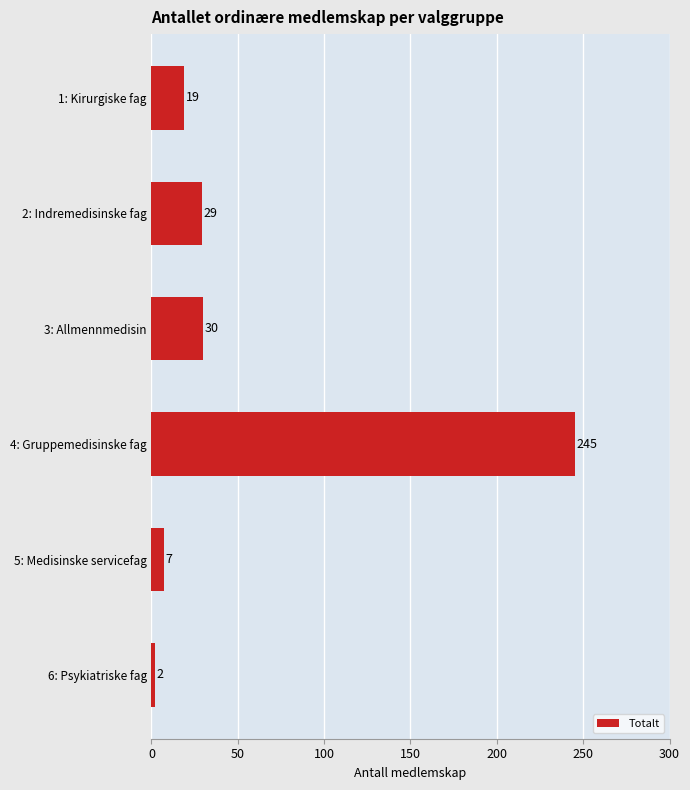

At which category does the chart reach its peak across all series?

4: Gruppemedisinske fag